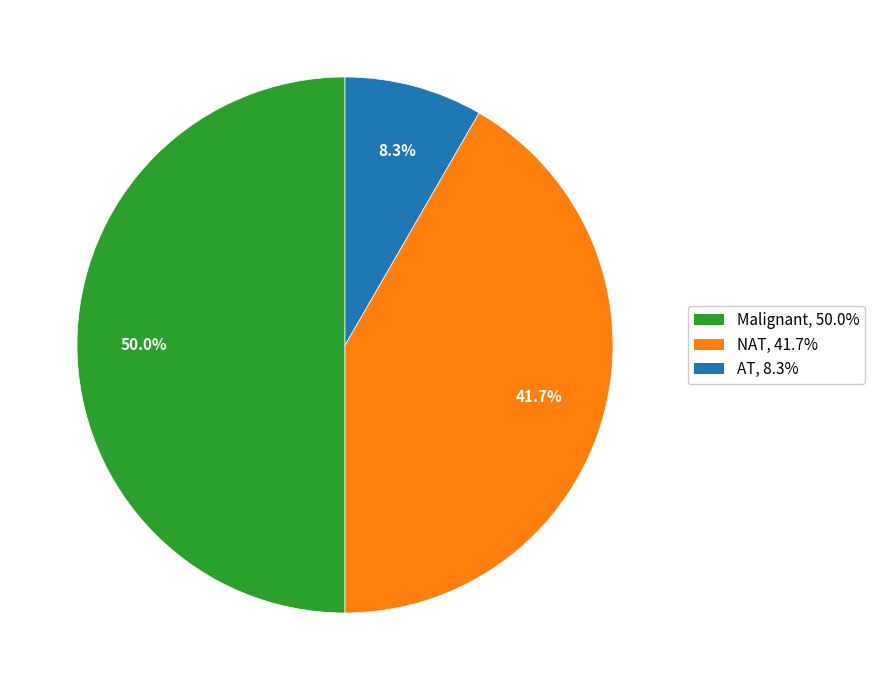

What is the total percentage of AT and Malignant?

58.3%